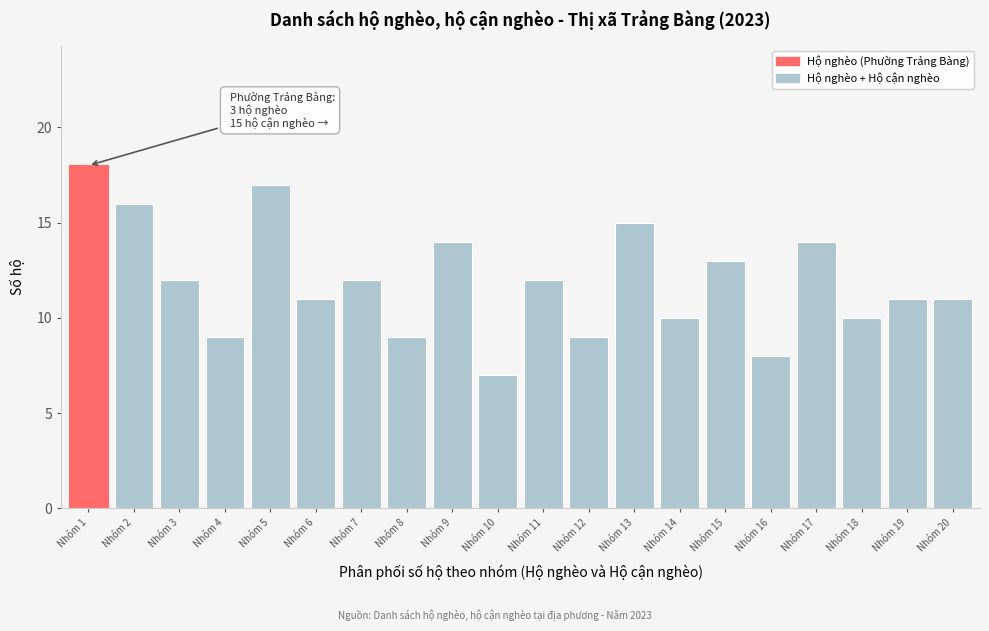

Reading left to right, extract all data points from this chart.

18	16	12	9	17	11	12	9	14	7	12	9	15	10	13	8	14	10	11	11